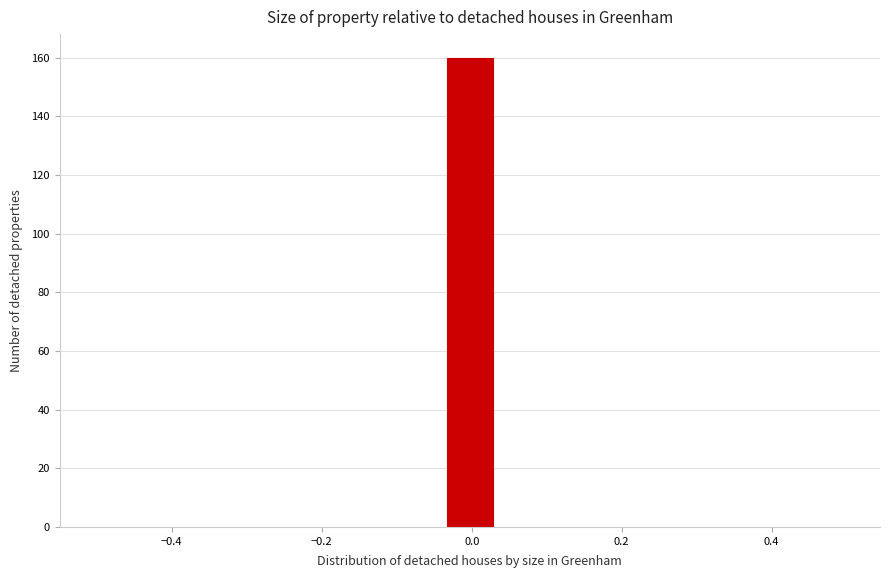

Read against the x-axis, roughly where is the centre of the tallest bar?

0.00